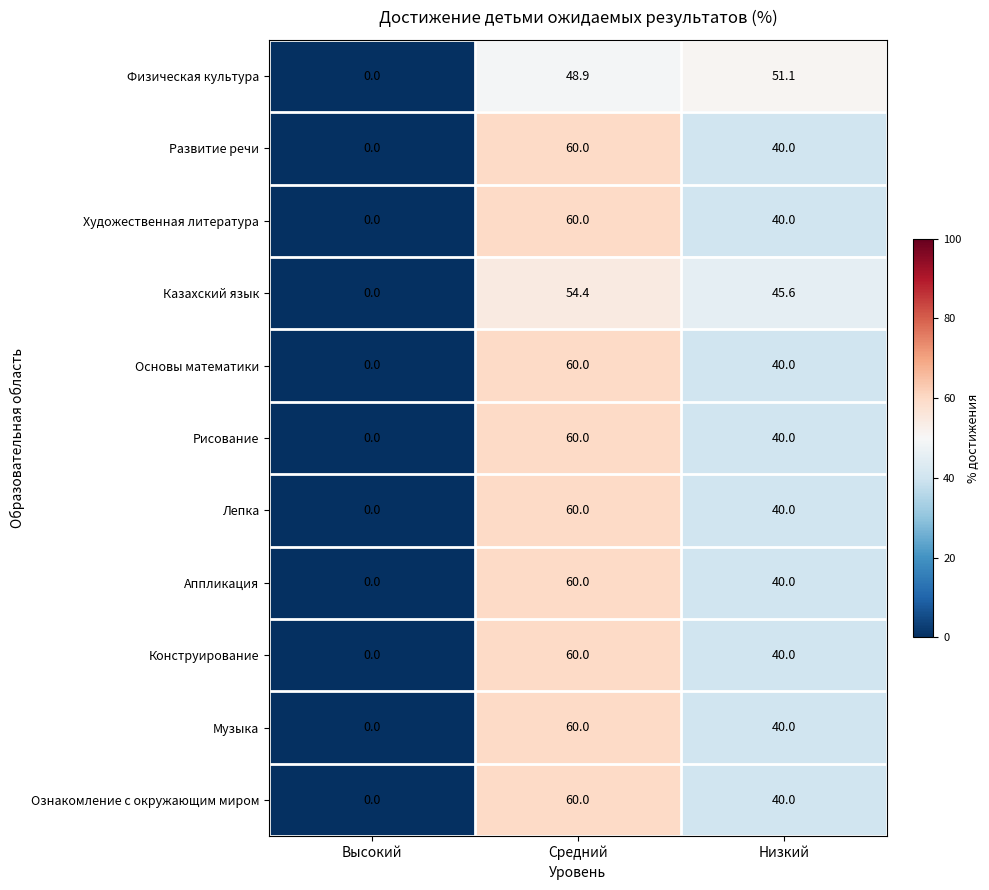

At how many categories does at least one series exceed 28?

2